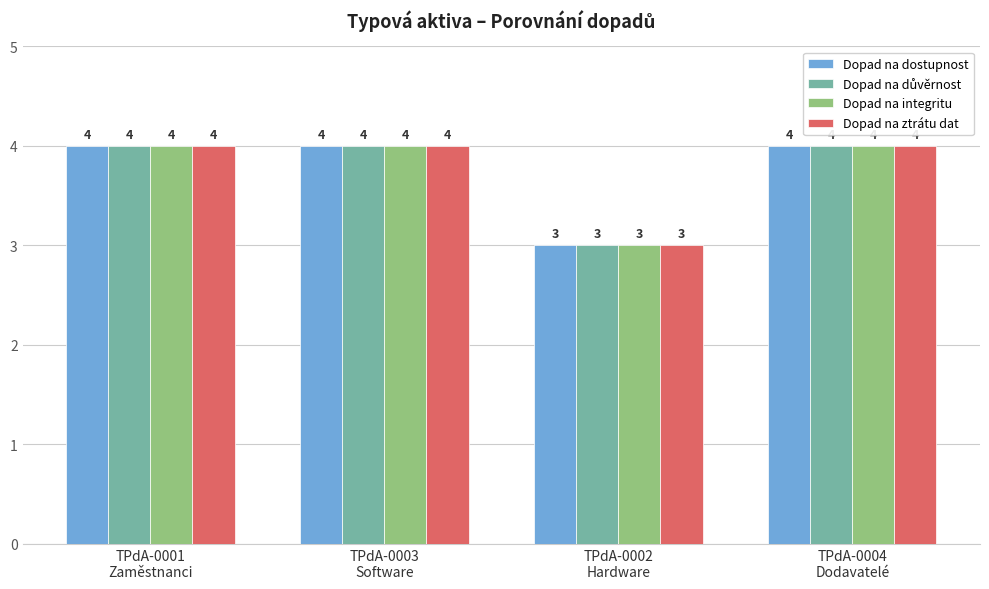

Is the value of Dopad na integritu at TPdA-0004
Dodavatelé greater than the value of Dopad na dostupnost at TPdA-0002
Hardware?

Yes